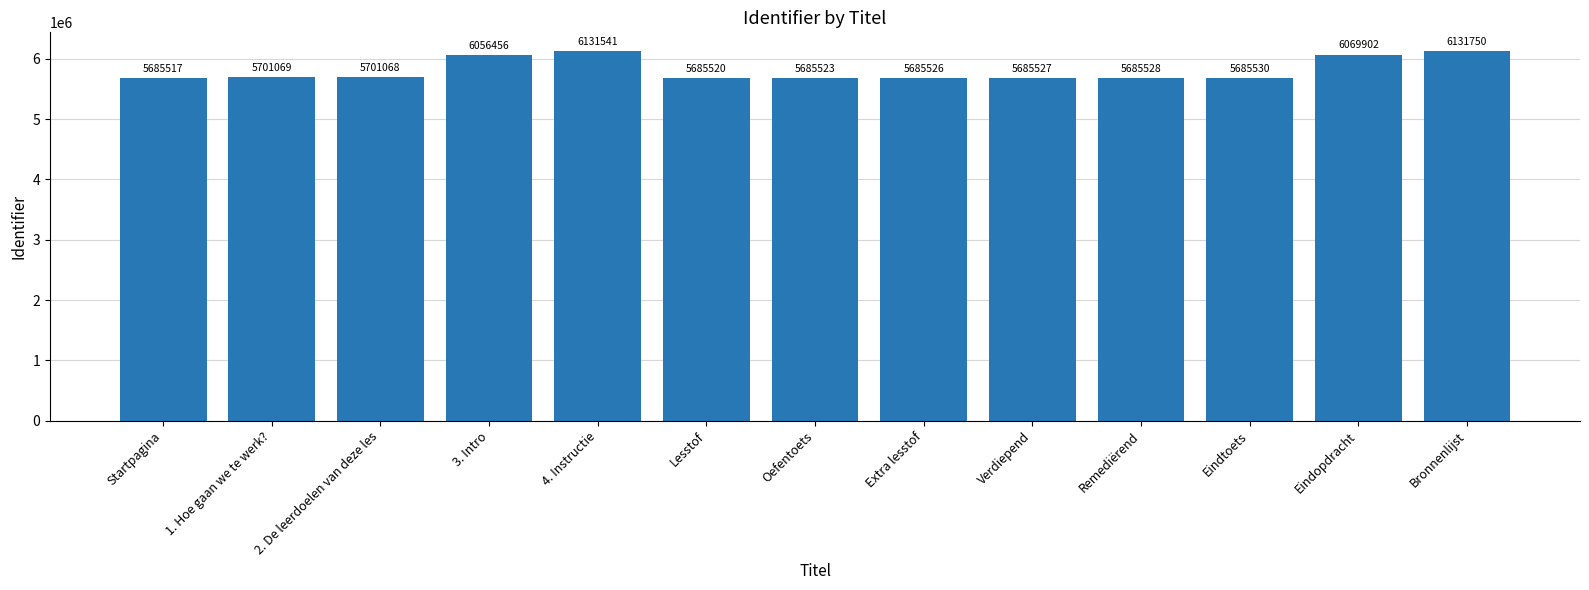

Reading right to left, what are all the values shown in this chart?

Bronnenlijst=6131750	Eindopdracht=6069902	Eindtoets=5685530	Remediërend=5685528	Verdiepend=5685527	Extra lesstof=5685526	Oefentoets=5685523	Lesstof=5685520	4. Instructie=6131541	3. Intro=6056456	2. De leerdoelen van deze les=5701068	1. Hoe gaan we te werk?=5701069	Startpagina=5685517